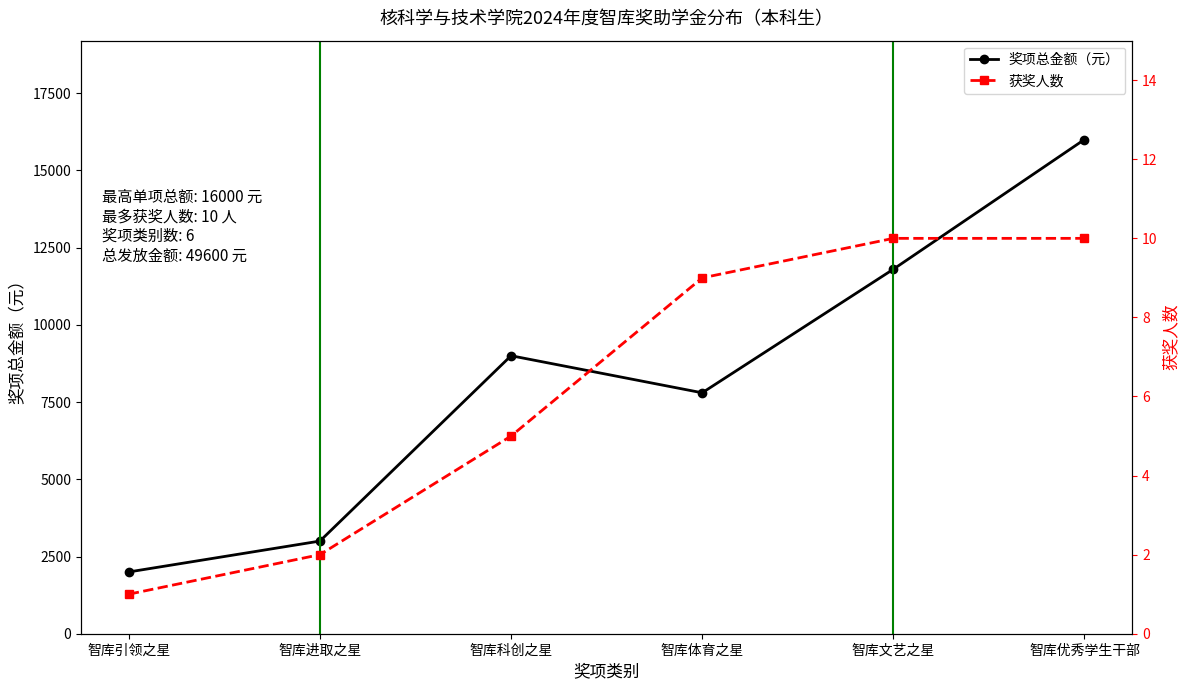

The 奖项总金额（元） series shows 16000 at 智库优秀学生干部. True or false?

True